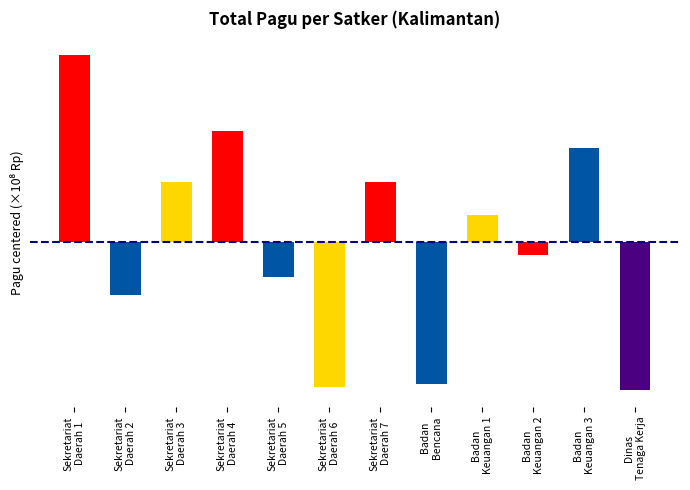

The chart shows a value of 0.4 at Sekretariat
Daerah 4. True or false?

False